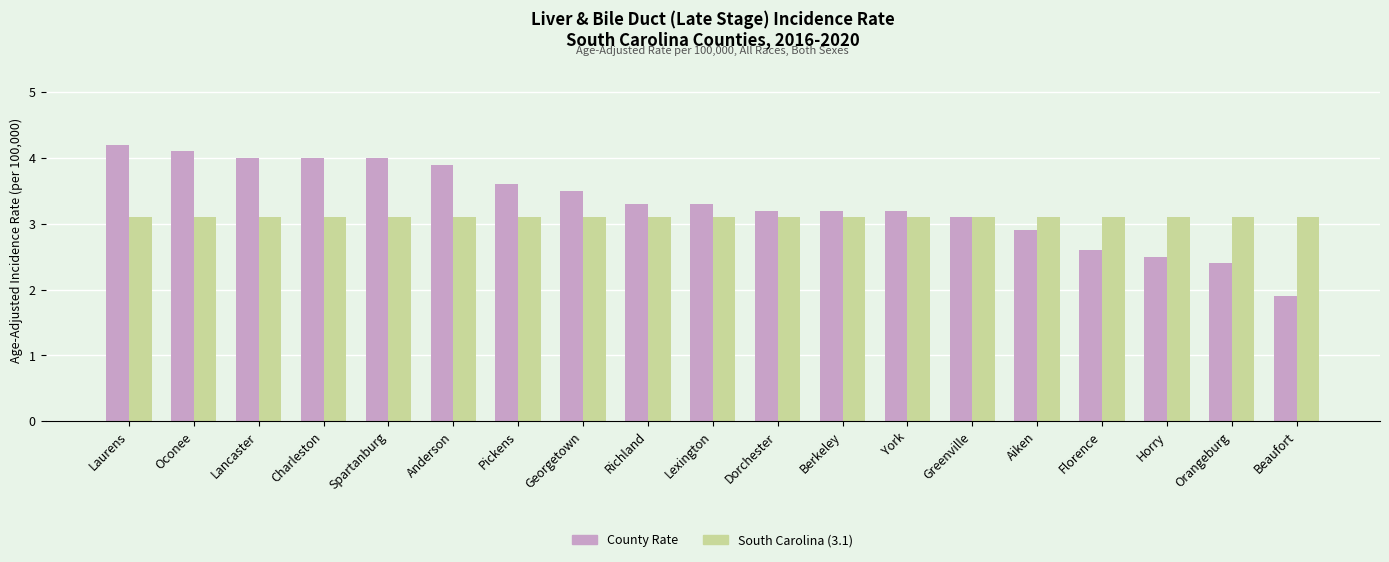

What is the total value across all series at Lancaster?

7.1